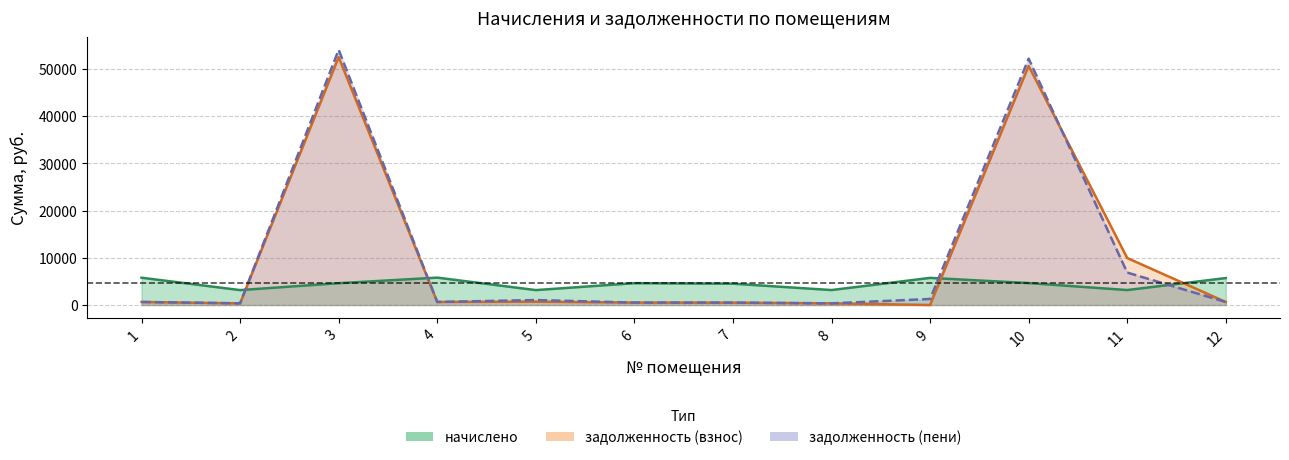

True or false: начислено has a value of 5706.6 at 12.

True